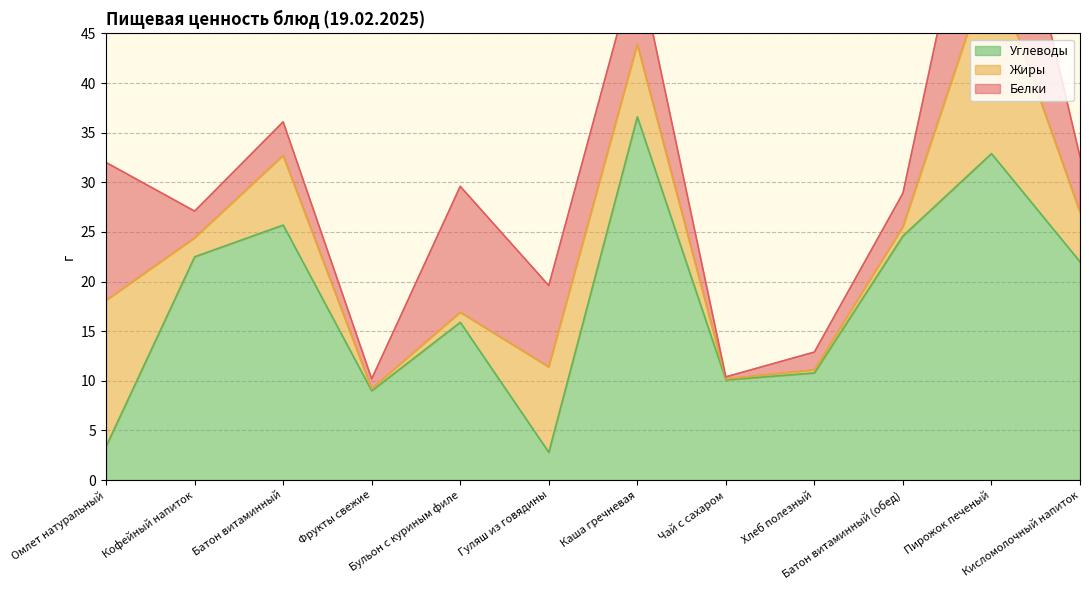

True or false: Жиры and Углеводы cross at least once.

True